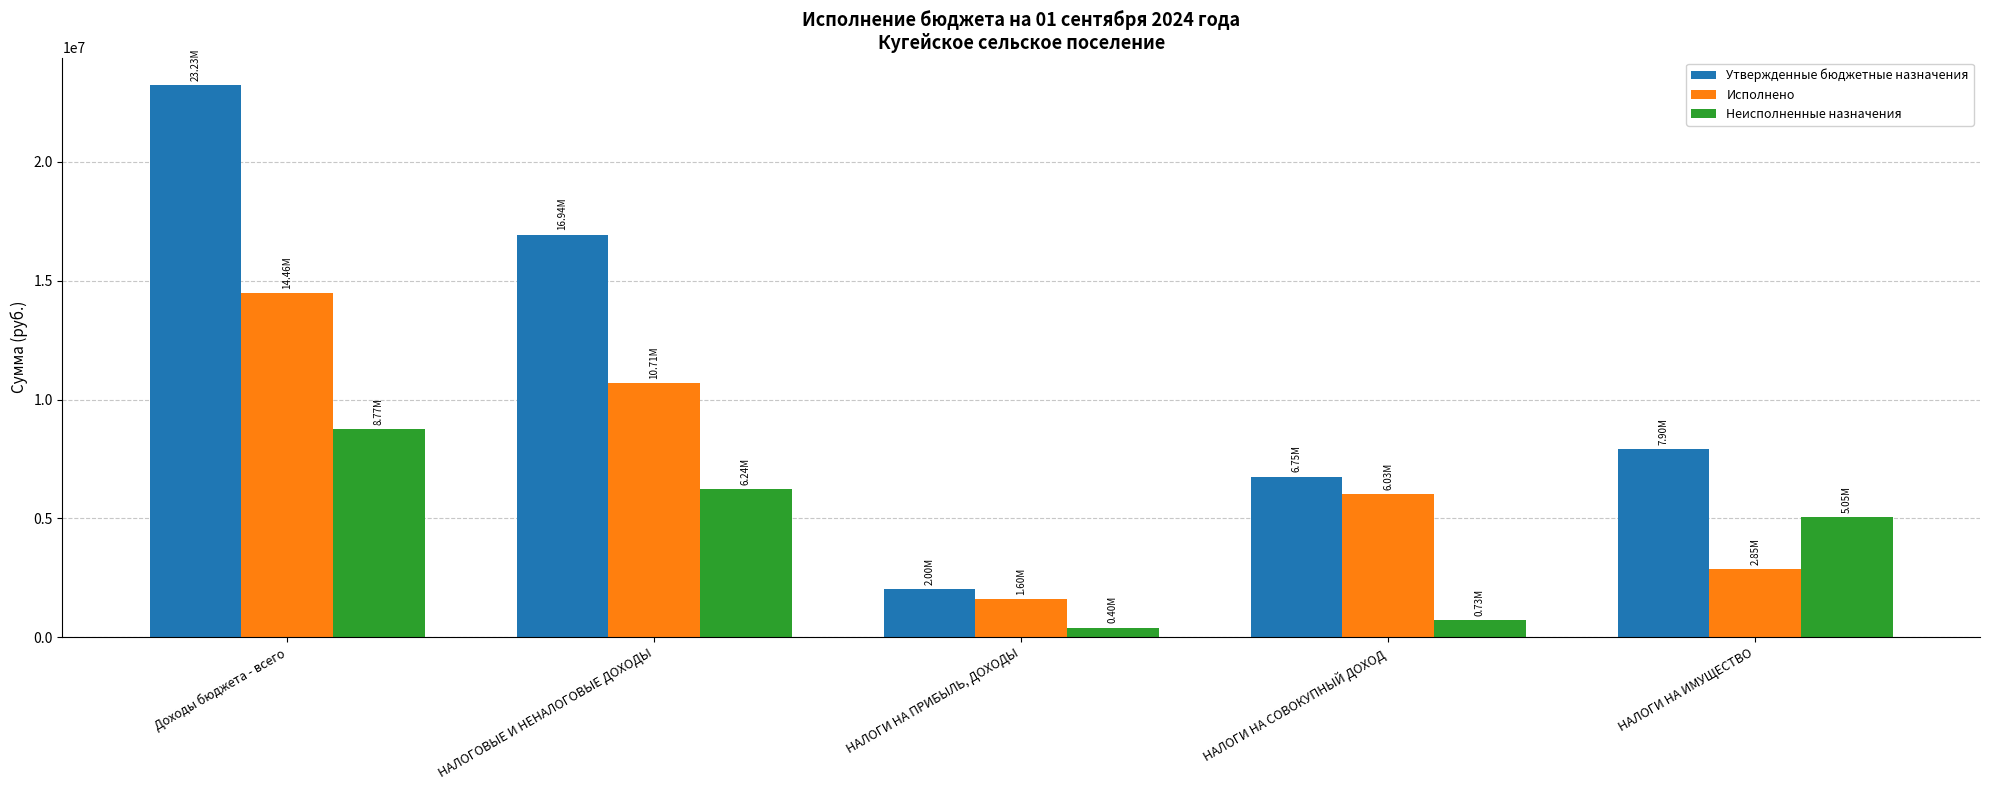

Reading right to left, extract all data points from this chart.

Утвержденные бюджетные назначения: 7902700.0	6752600.0	2004100.0	16941700.0	23234100.0
Исполнено: 2851902.7	6025690.8	1601709.4	10705240.3	14464755.5
Неисполненные назначения: 5050797.3	726909.2	402390.7	6236459.7	8769344.5